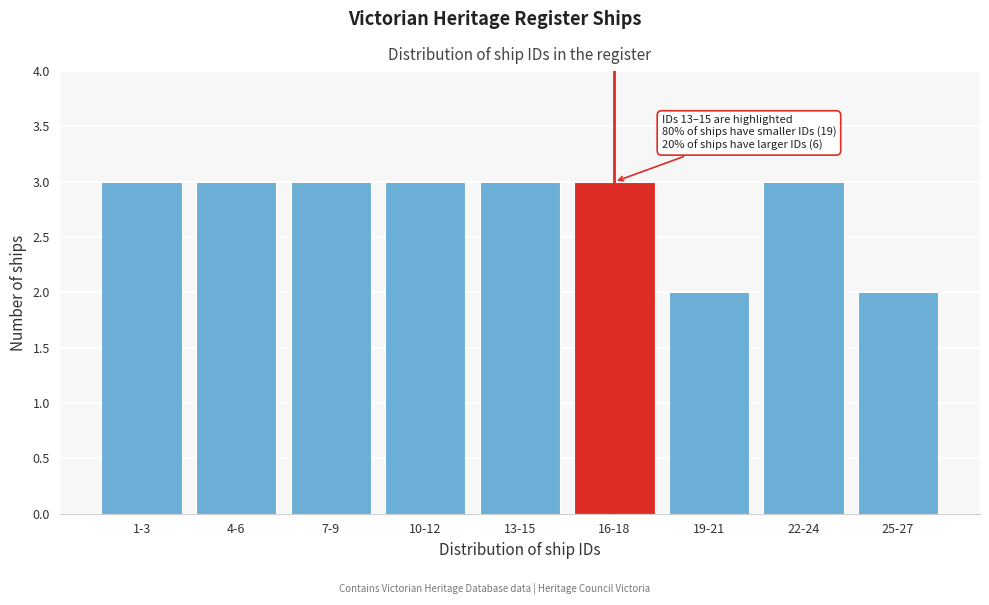

Reading right to left, list all the values displayed in this chart.

2	3	2	3	3	3	3	3	3